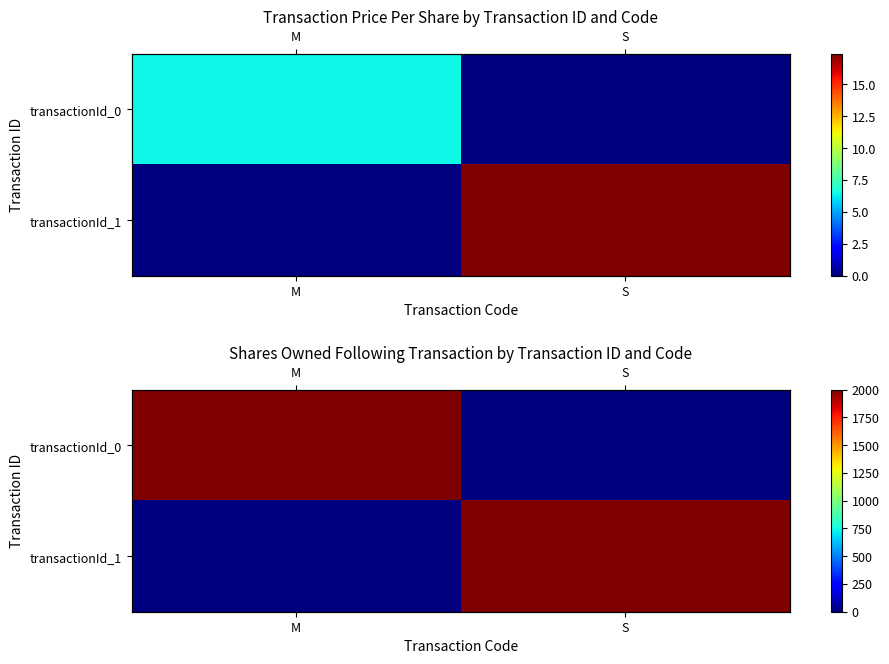

The transactionId_0 series shows 1114 at M. True or false?

False